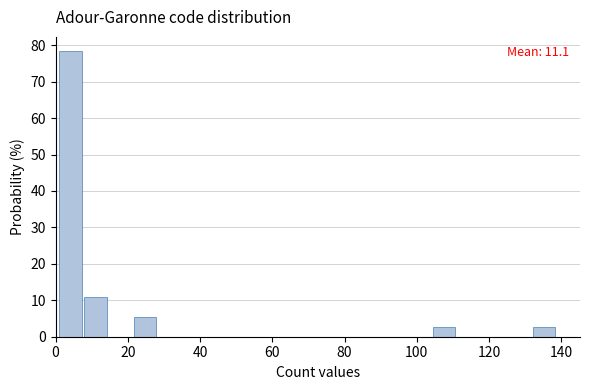

Read against the x-axis, roughly where is the centre of the tallest bar?

4